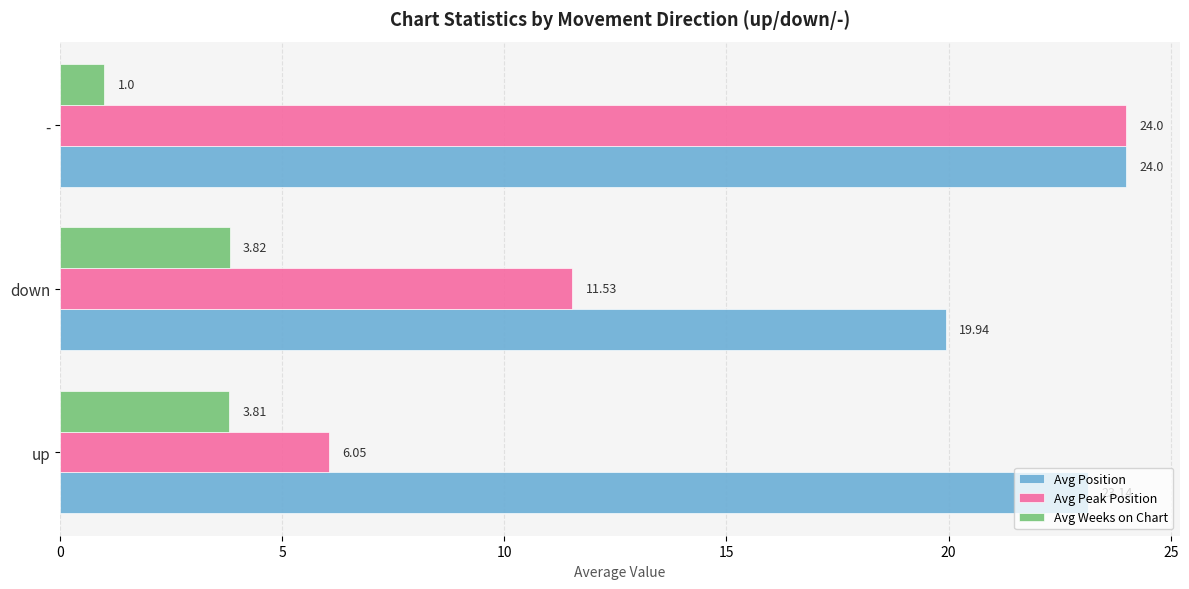

At which label does Avg Position reach its peak?

-